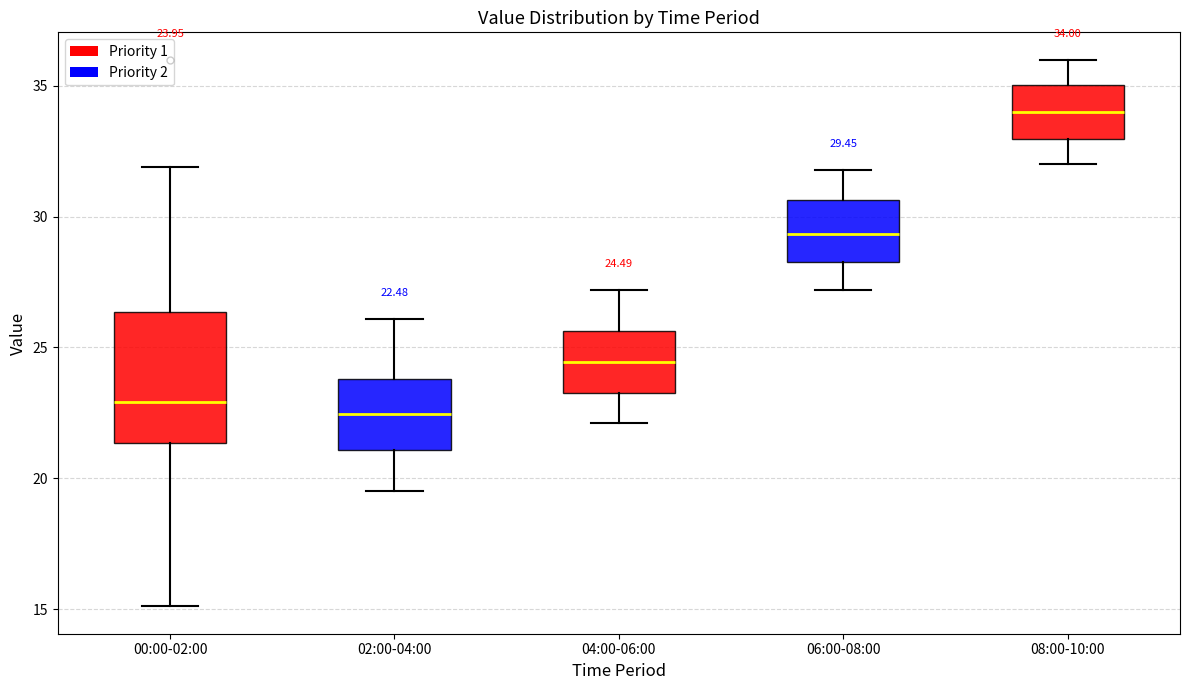

Which box is the tallest, from its lower edge to its upper edge?

00:00-02:00